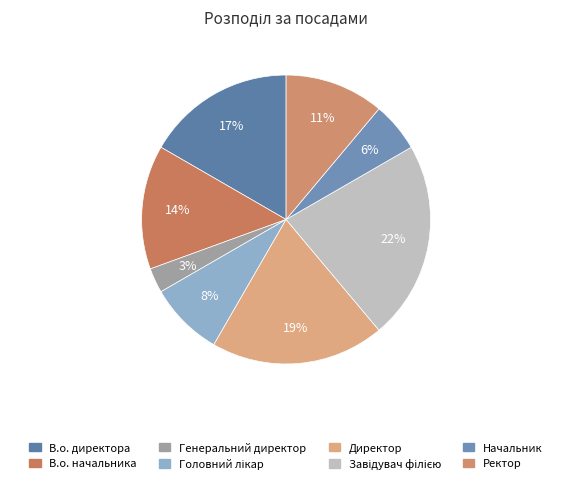

What percentage is NOT represented by Начальник?

94.4%